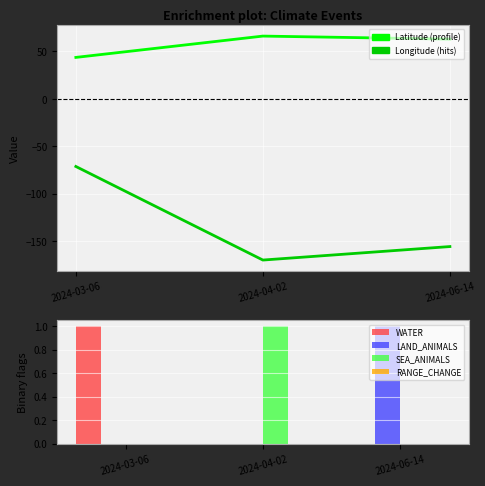

How many distinct data groups are displayed?

6